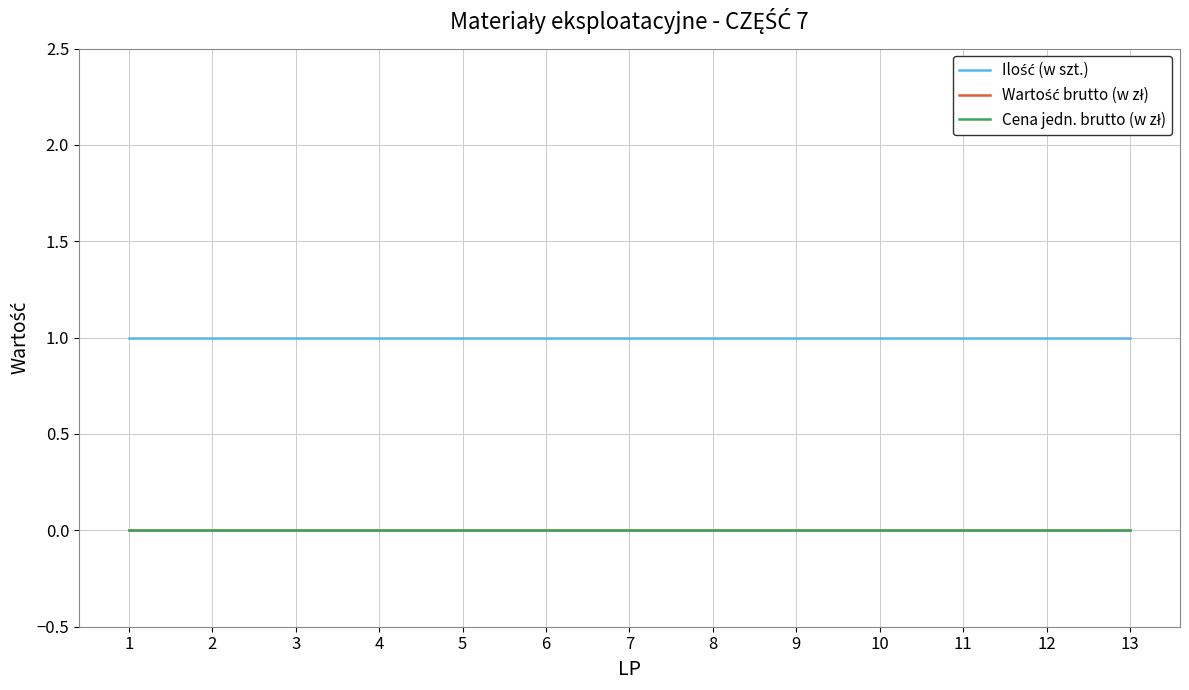

List the labels in order of Ilość (w szt.) value, largest first.

1, 2, 3, 4, 5, 6, 7, 8, 9, 10, 11, 12, 13